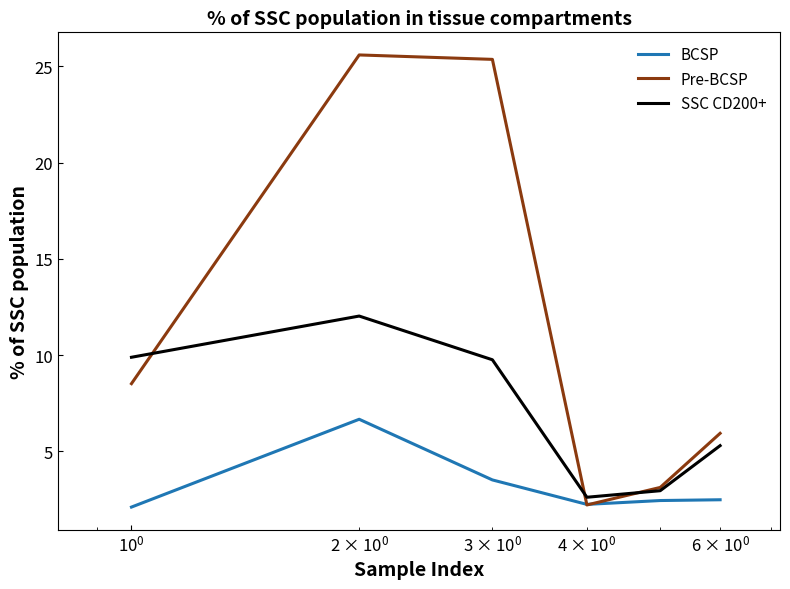

What is the minimum value shown in the chart?

2.1